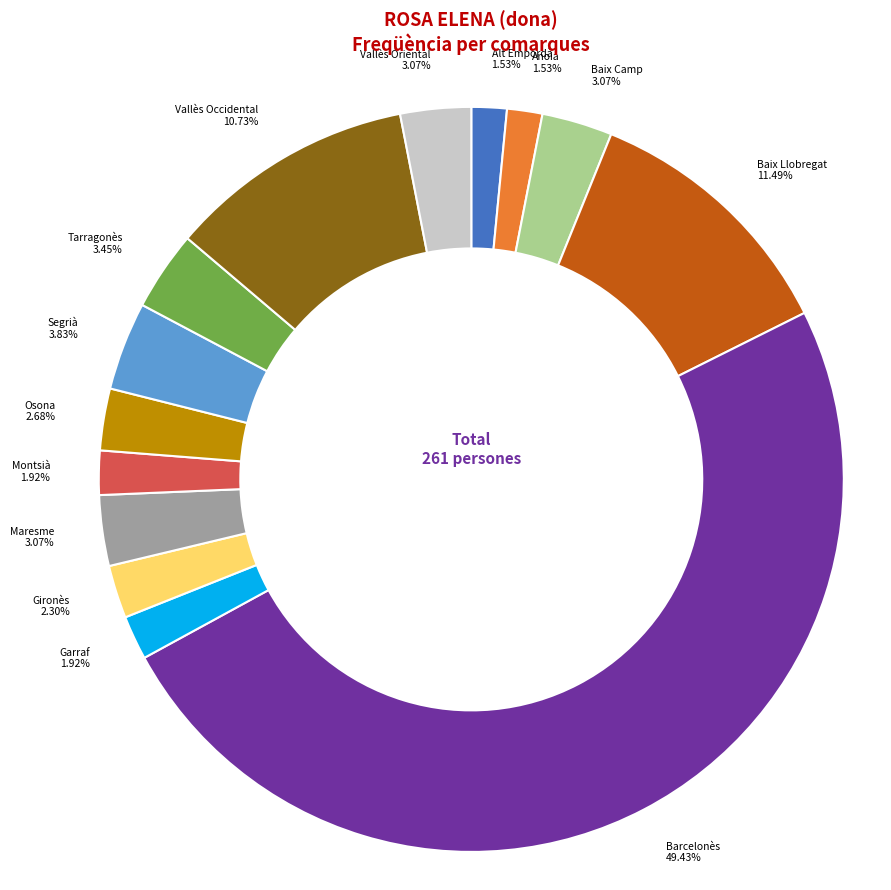

Does Baix Llobregat represent more than half of the total?

No